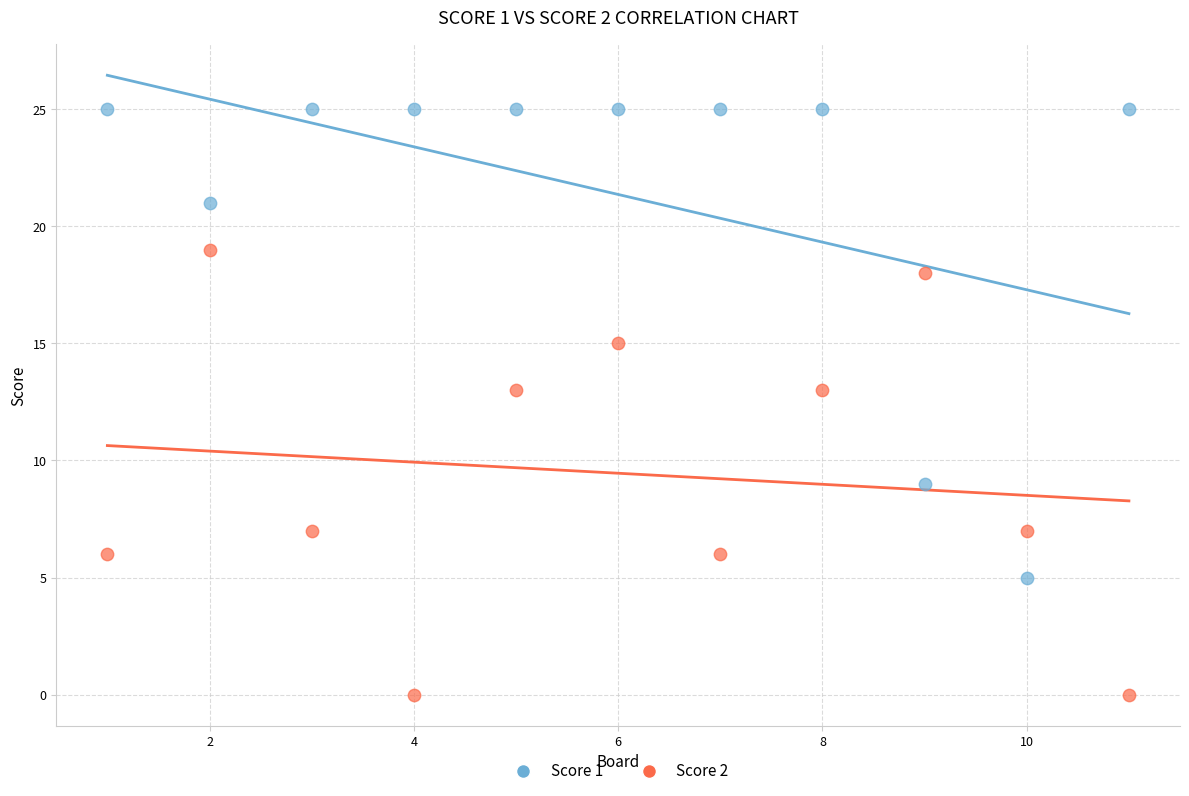

Which series reaches the maximum Y coordinate?

Score 1